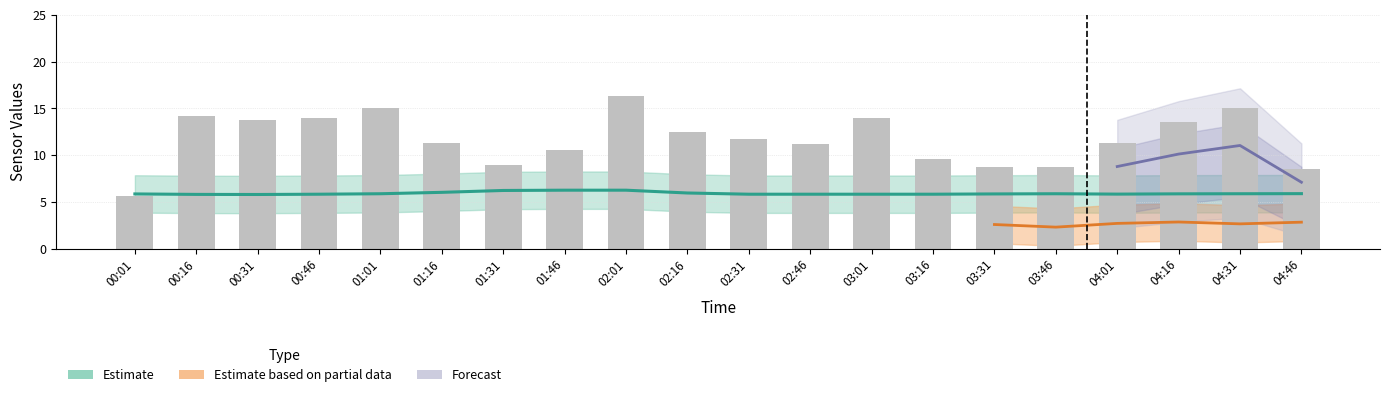

Reading right to left, list all the values displayed in this chart.

8.5	15.1	13.5	11.3	8.8	8.7	9.6	14.0	11.2	11.8	12.5	16.4	10.6	8.9	11.3	15.1	14.0	13.8	14.2	5.7